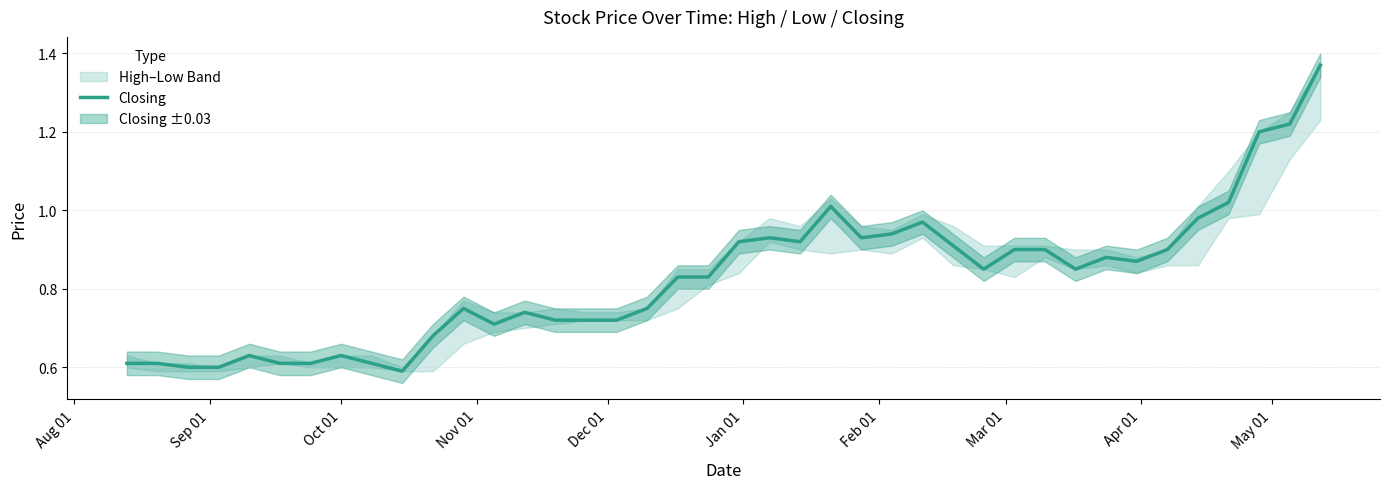

What is the average value?

0.8